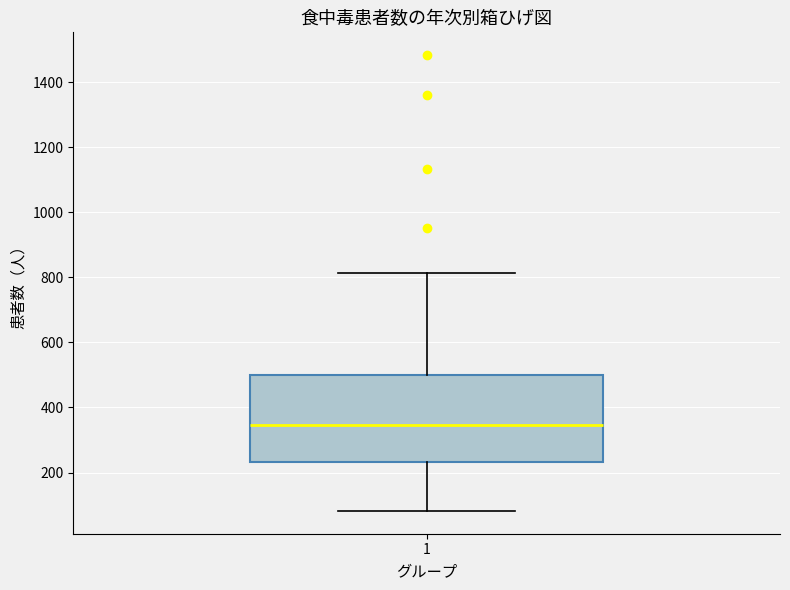

Transcribe this box plot: give where the median line is, the range the box spans, and where the two whiskers end, as read against the y-axis. The values are not printed on the chart, so give them approximately, as read against the axis.

median 340, box 240 to 500, whiskers 80 to 820